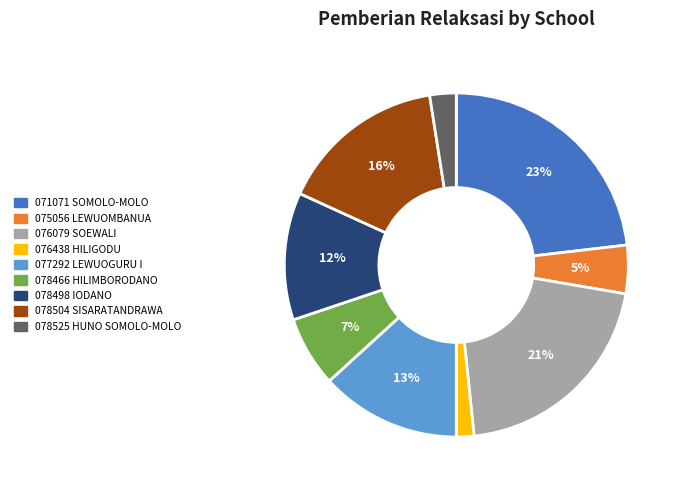

What percentage is the 077292 LEWUOGURU I slice, to the nearest percent?

13%